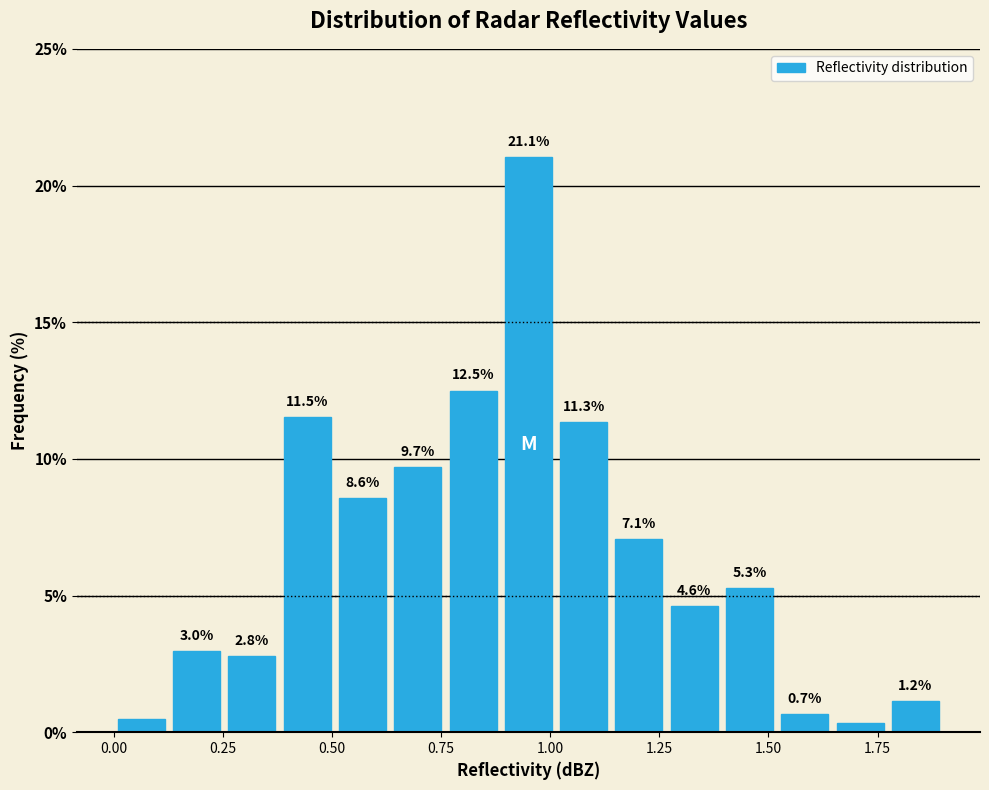

Around what value on the x-axis is the tallest bar? Give the approximate position of its centre, as read against the axis.

0.95